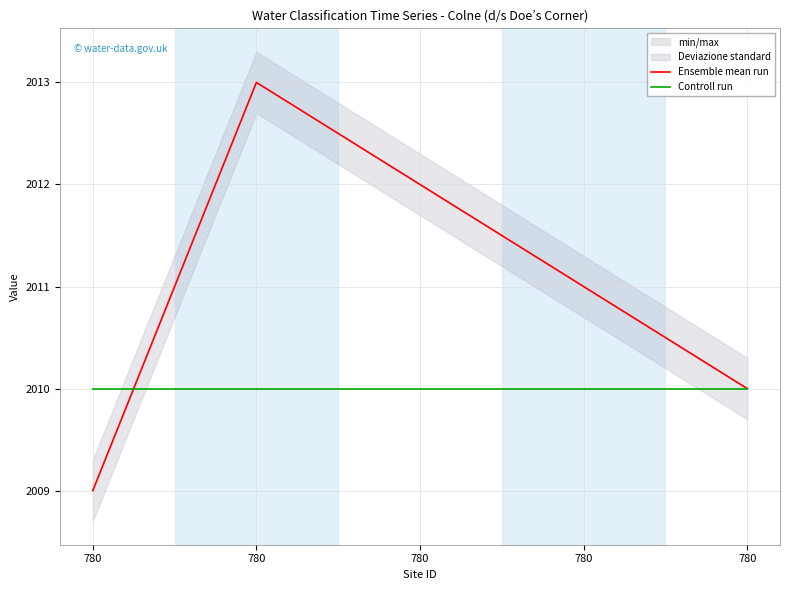

Which series has the widest spread of values?

Ensemble mean run